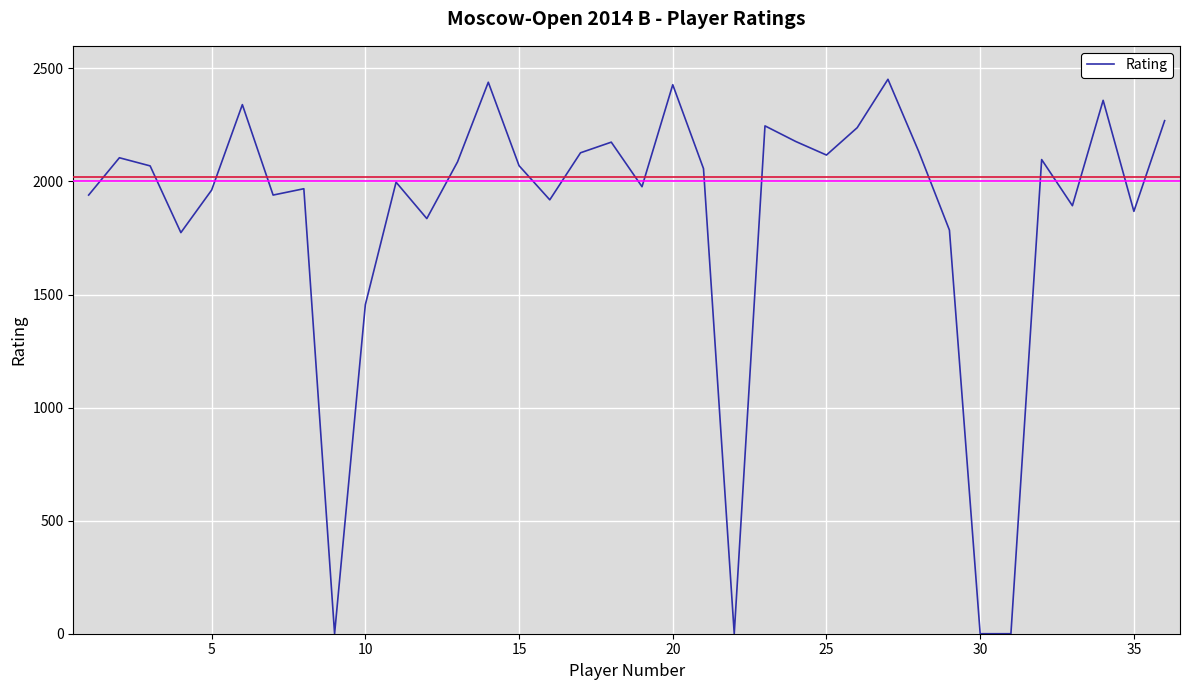

What is the greatest value displayed?

2452